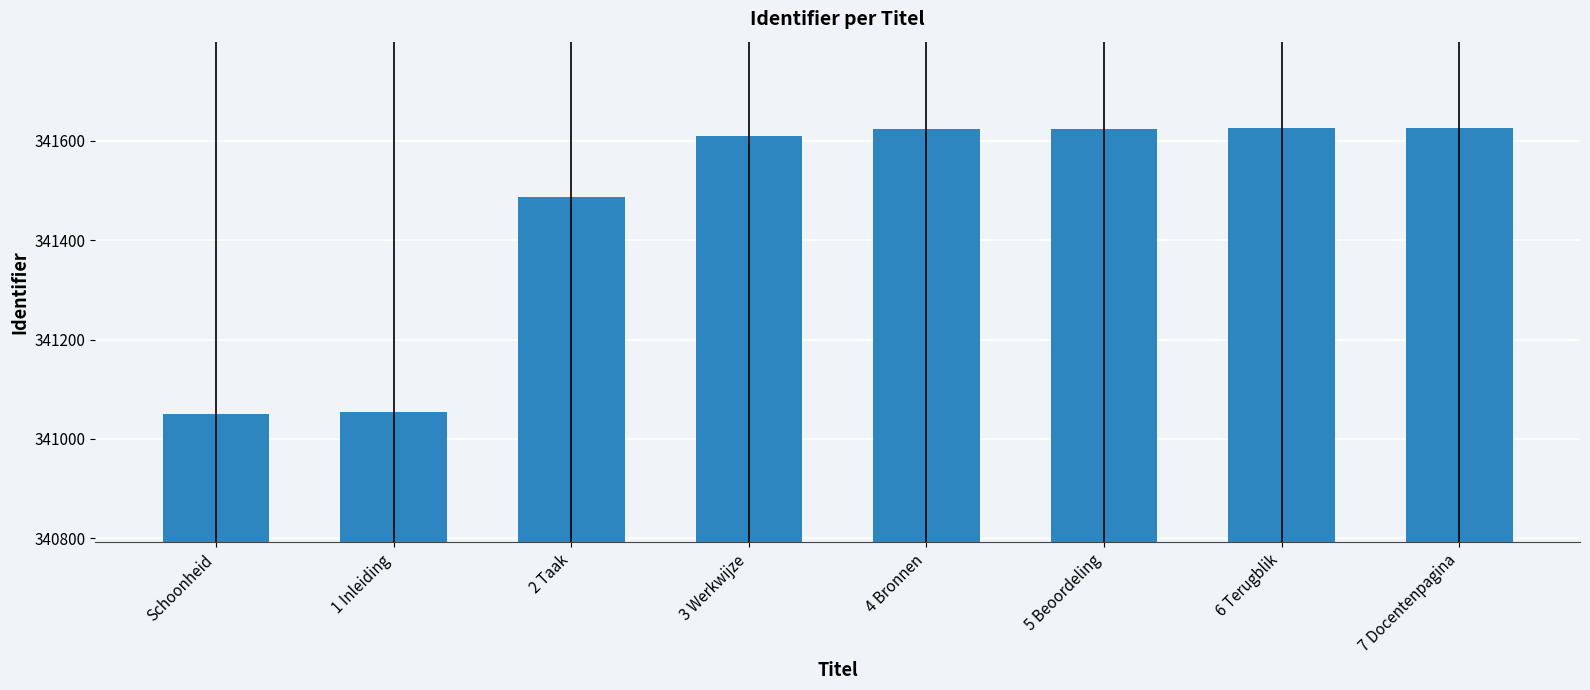

The chart shows a value of 226992 at 2 Taak. True or false?

False